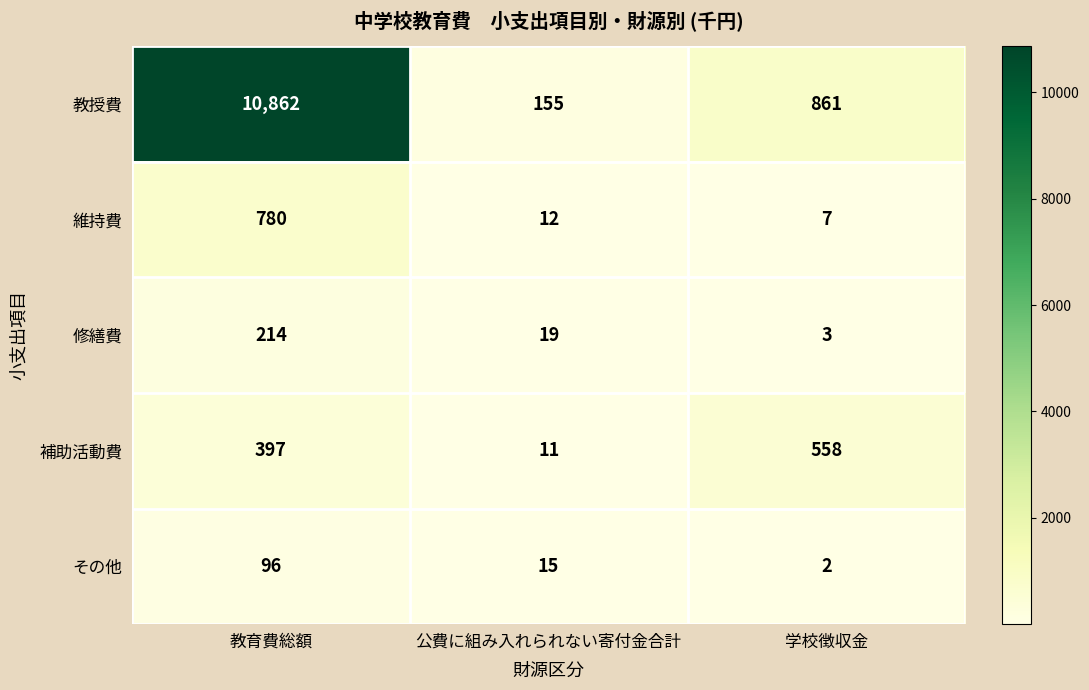

What is the sum of the その他 values at 教育費総額 and 学校徴収金?

98